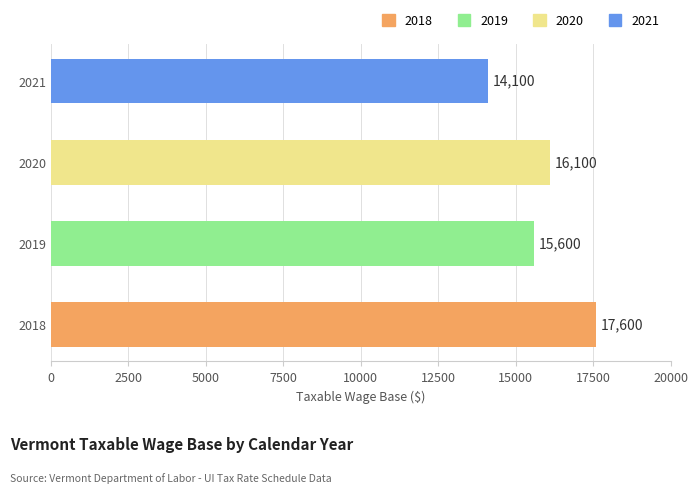

What is the sum of all values?

63400